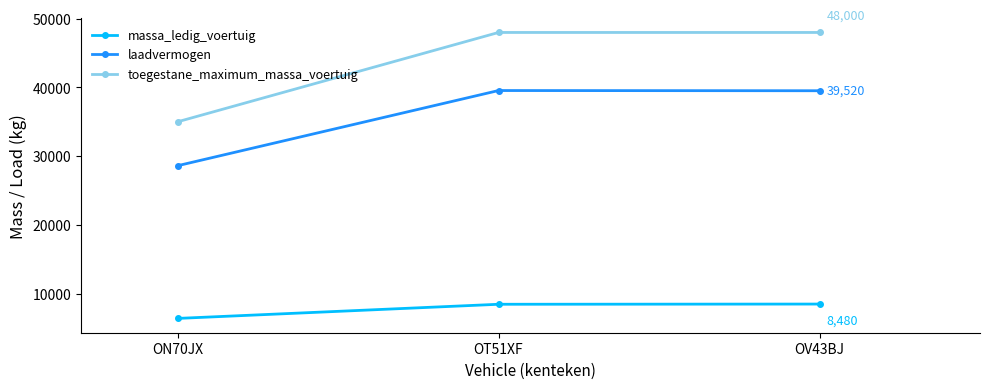

What is the maximum value for massa_ledig_voertuig?

8480